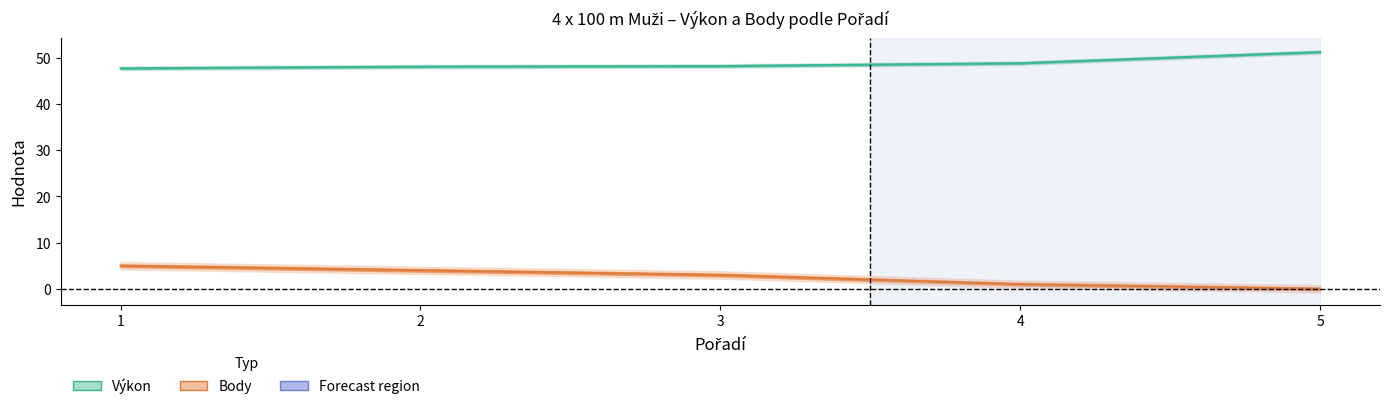

What is the value of the Body point at the 3rd from the left?

3.0